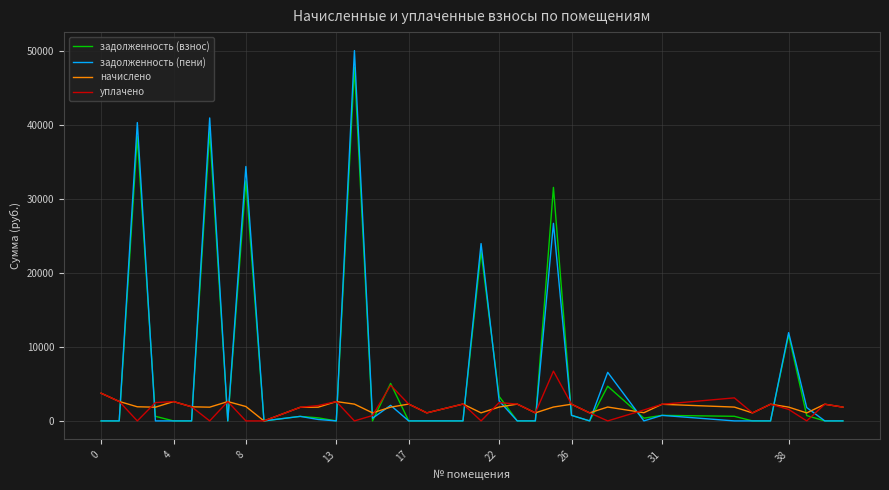

In задолженность (взнос), how many points are higher than both neighbors (excluding endpoints)?

11